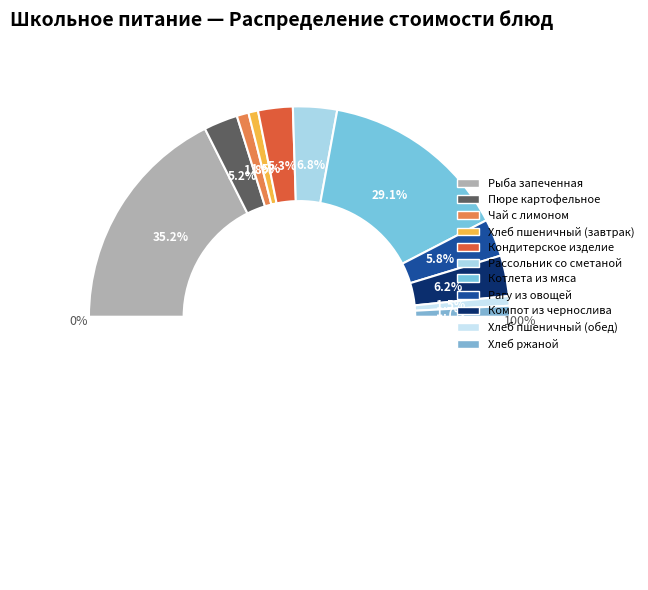

To the nearest percent, what is the combined percentage of Пюре картофельное and Хлеб ржаной?

7%